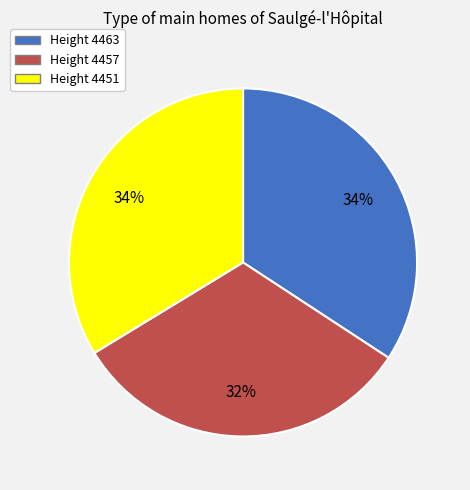

To the nearest percent, what is the combined percentage of Height 4457 and Height 4463?

66%